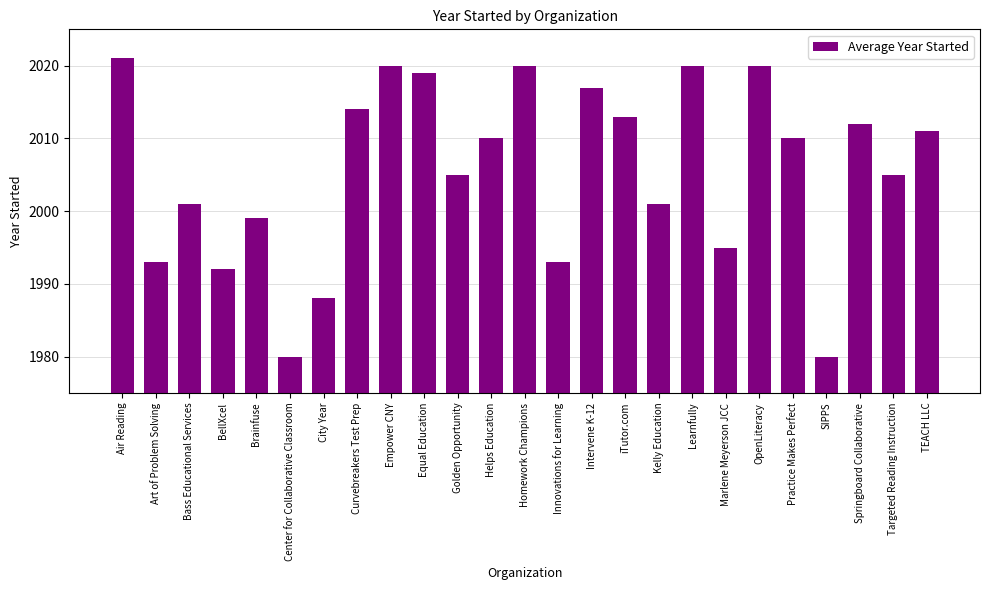

Reading left to right, extract all data points from this chart.

2021	1993	2001	1992	1999	1980	1988	2014	2020	2019	2005	2010	2020	1993	2017	2013	2001	2020	1995	2020	2010	1980	2012	2005	2011